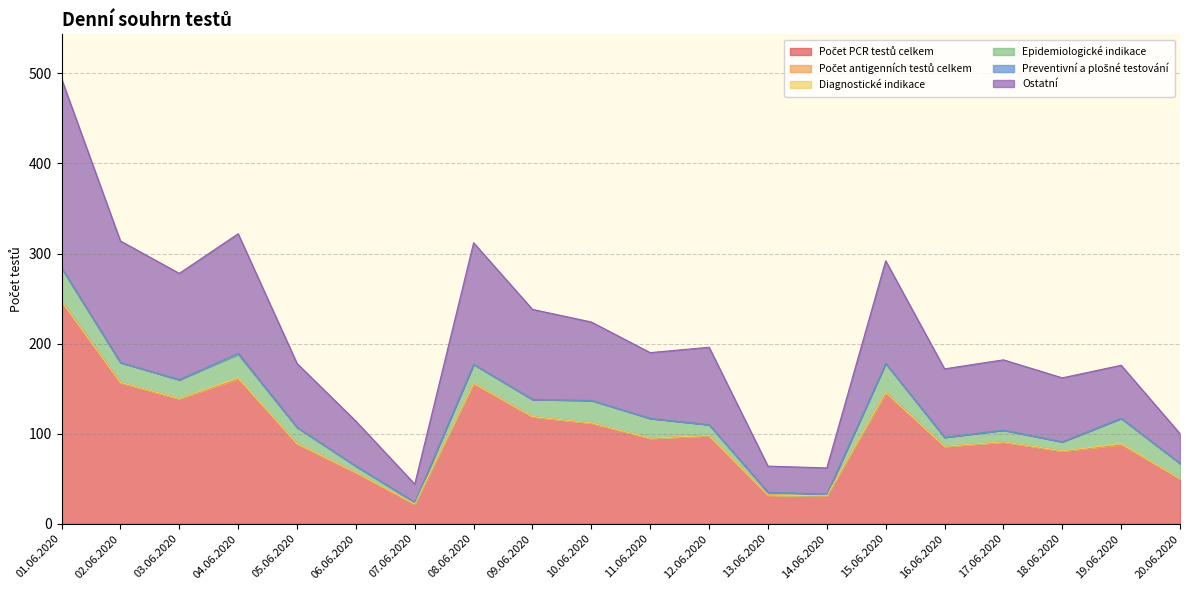

True or false: Ostatní and Počet antigenních testů celkem intersect in this chart.

False